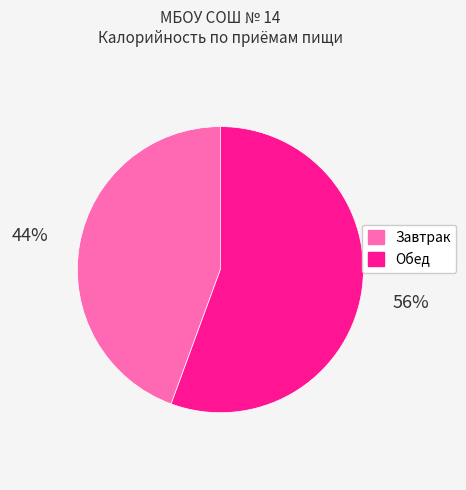

Rank the categories by value from highest to lowest.

Обед, Завтрак